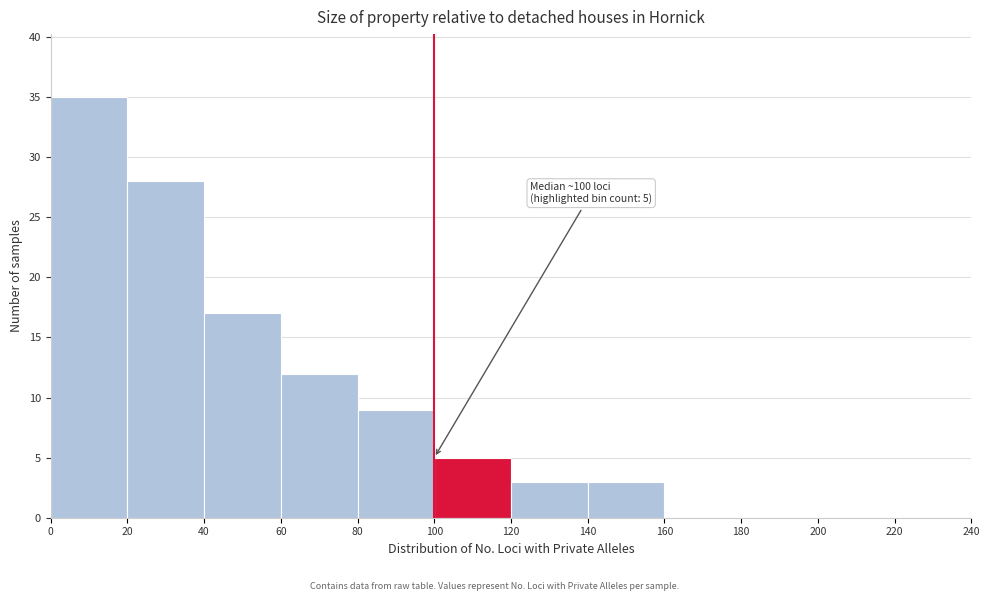

Which range on the x-axis has the tallest bar?

0 to 20